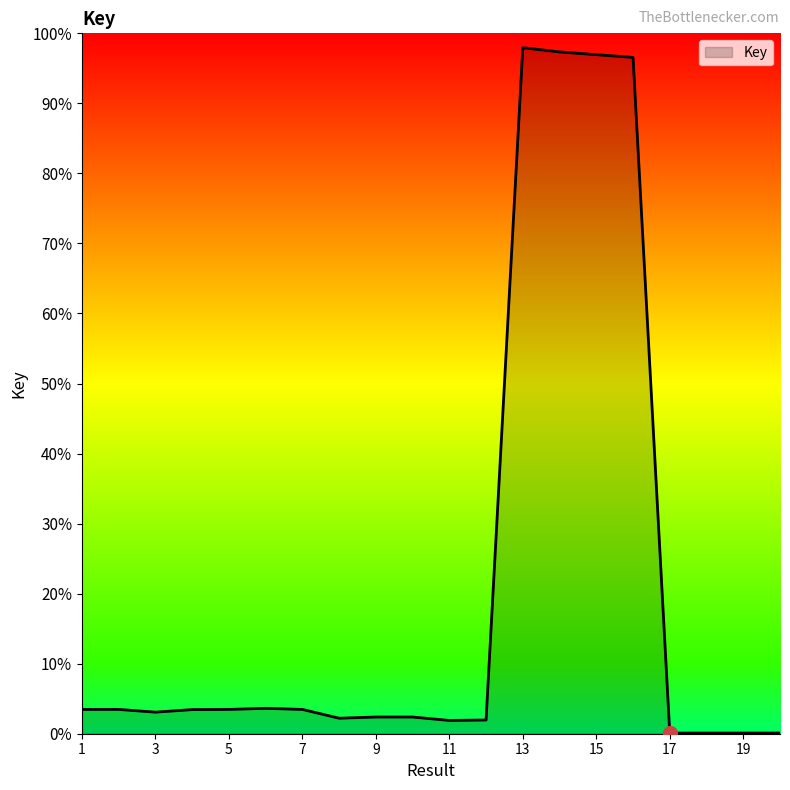

Rank the categories by value from lowest to highest.

17, 19, 20, 18, 11, 12, 8, 10, 9, 3, 4, 7, 5, 2, 1, 6, 16, 15, 14, 13